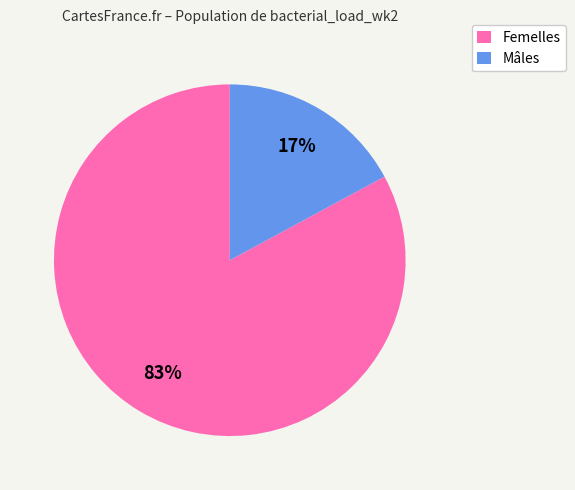

To the nearest percent, what portion does Mâles represent?

17%